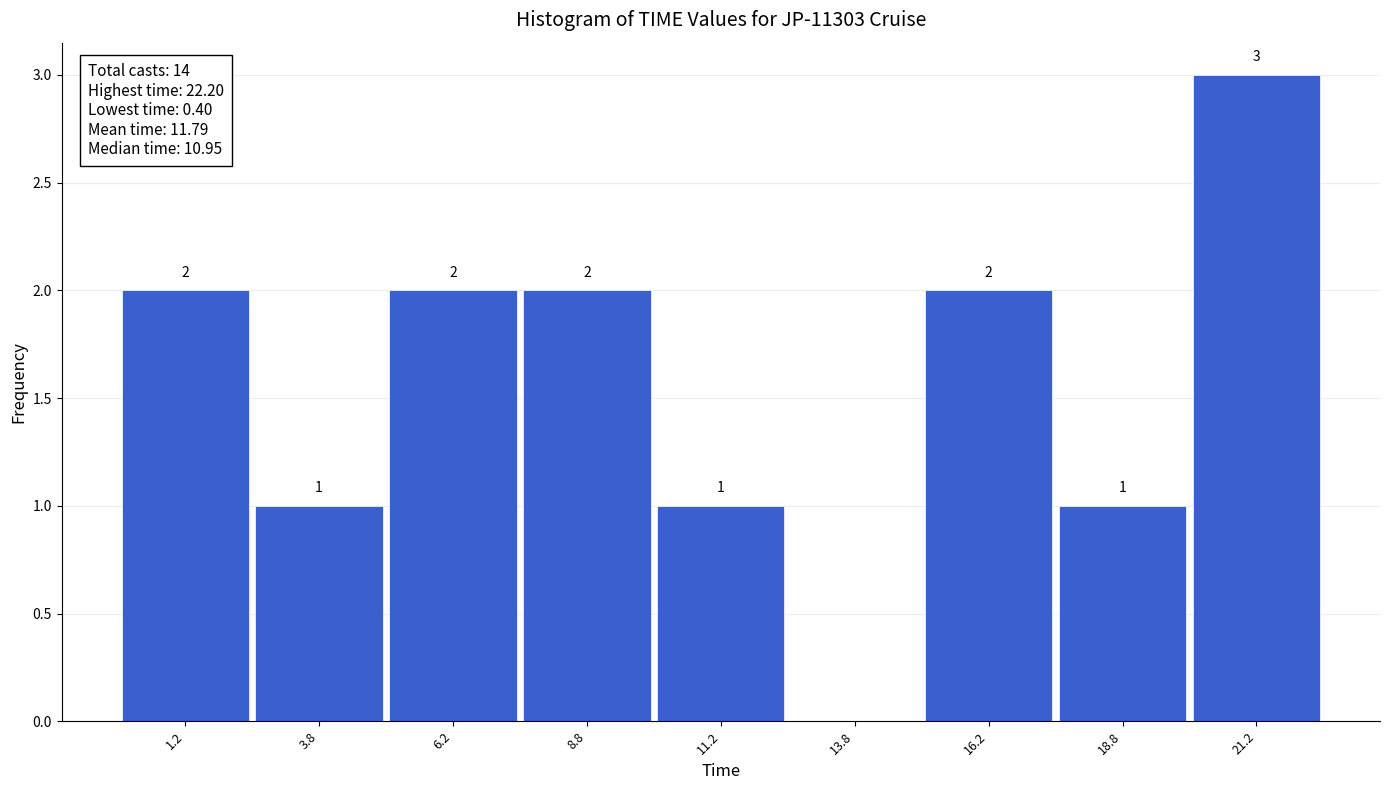

Over which range of the x-axis is the bar tallest?

20.0 to 22.5